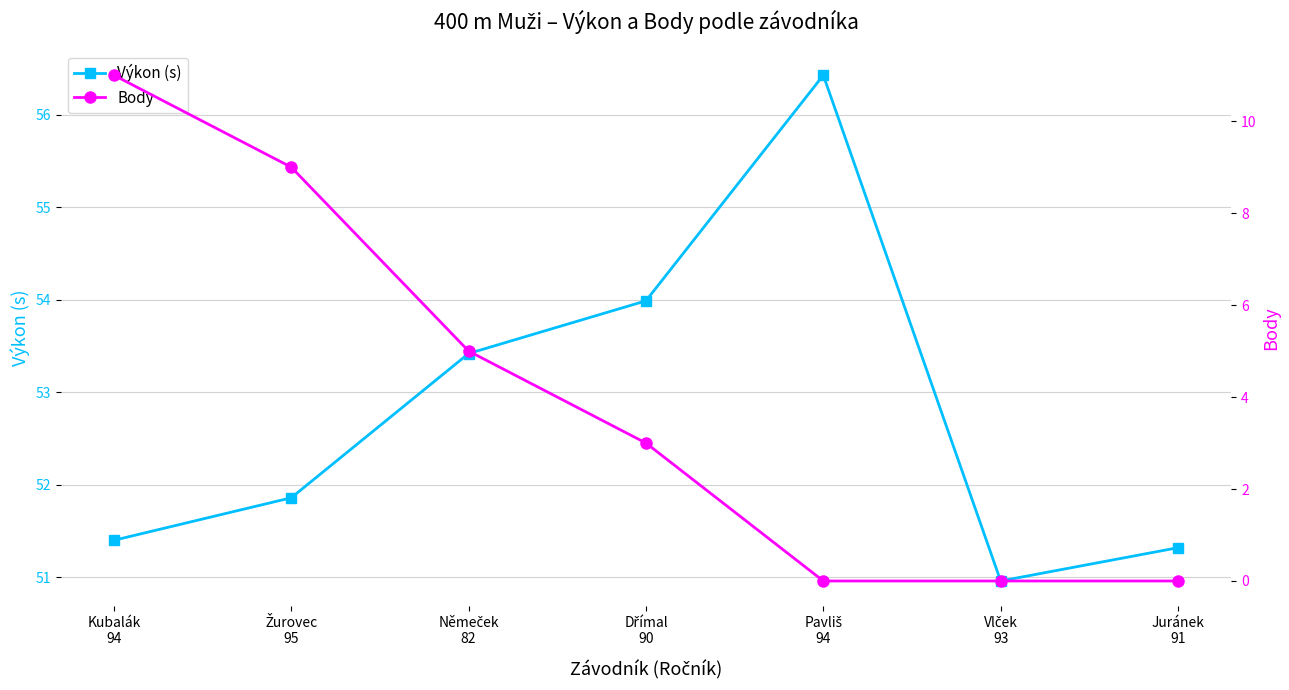

Reading left to right, what are all the values shown in this chart?

Výkon (s): Kubalák
94=51.4	Žurovec
95=51.9	Němeček
82=53.4	Dřímal
90=54.0	Pavliš
94=56.4	Vlček
93=51.0	Juránek
91=51.3
Body: Kubalák
94=11.0	Žurovec
95=9.0	Němeček
82=5.0	Dřímal
90=3.0	Pavliš
94=0.0	Vlček
93=0.0	Juránek
91=0.0